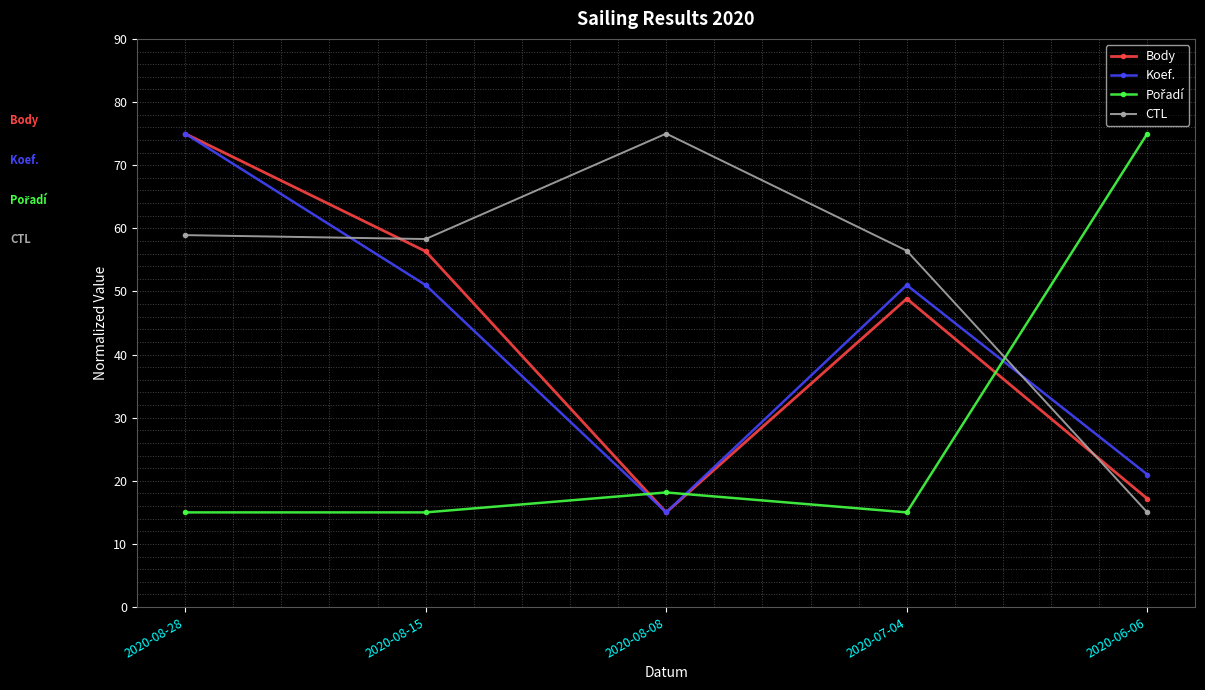

How many intersections are there between CTL and Body?

2